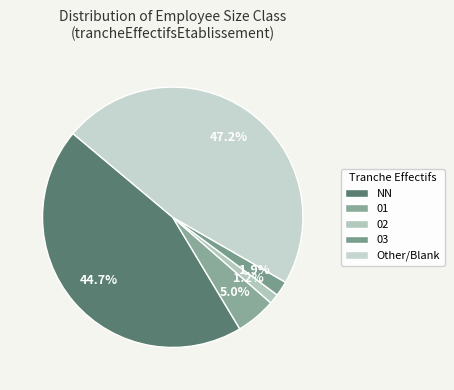

Is it true that 01 is 16% of the pie?

False